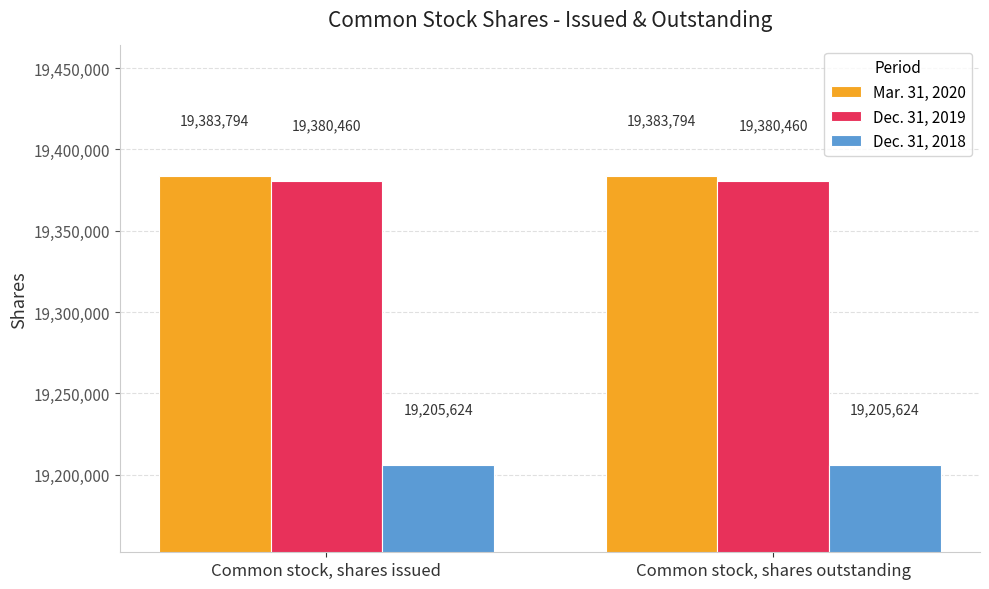

What is the minimum value shown in the chart?

19205624